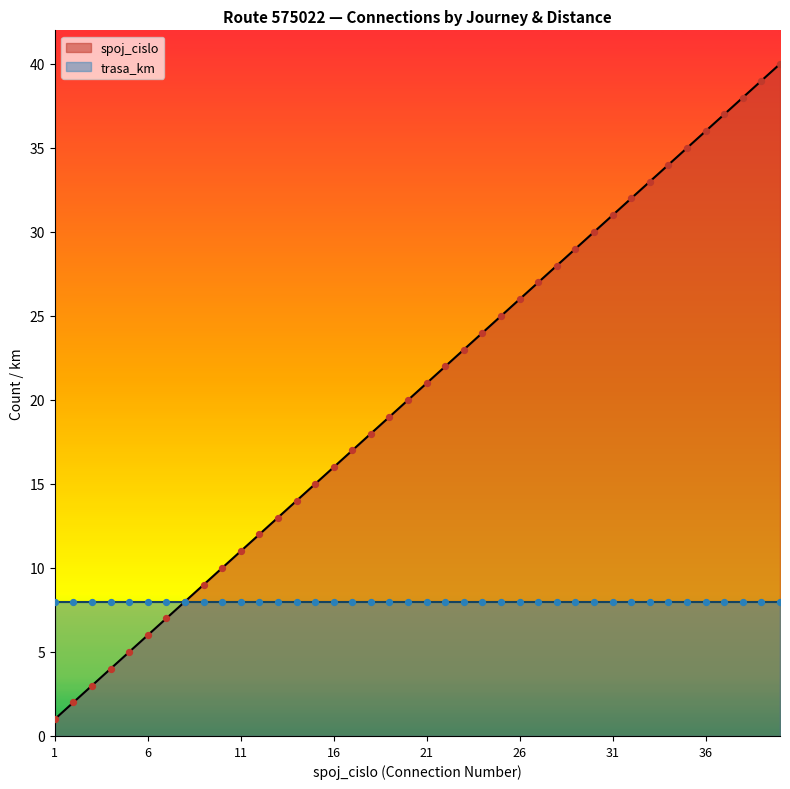

Approximately how many times larger is the value at 7 compared to 6?

1.2